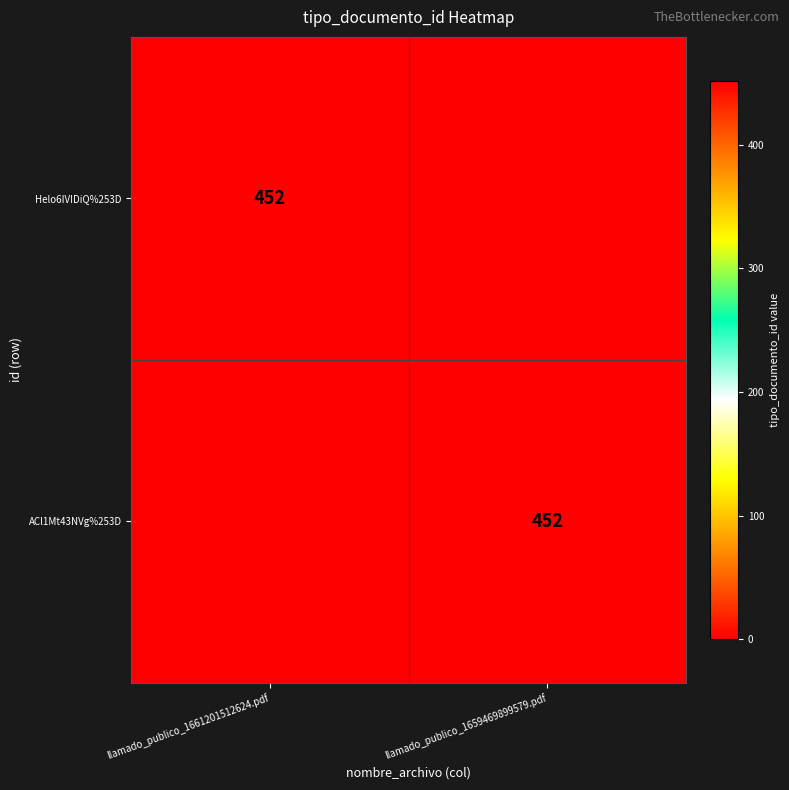

What is the spread (max minus min) of values at llamado_publico_1661201512624.pdf?

452